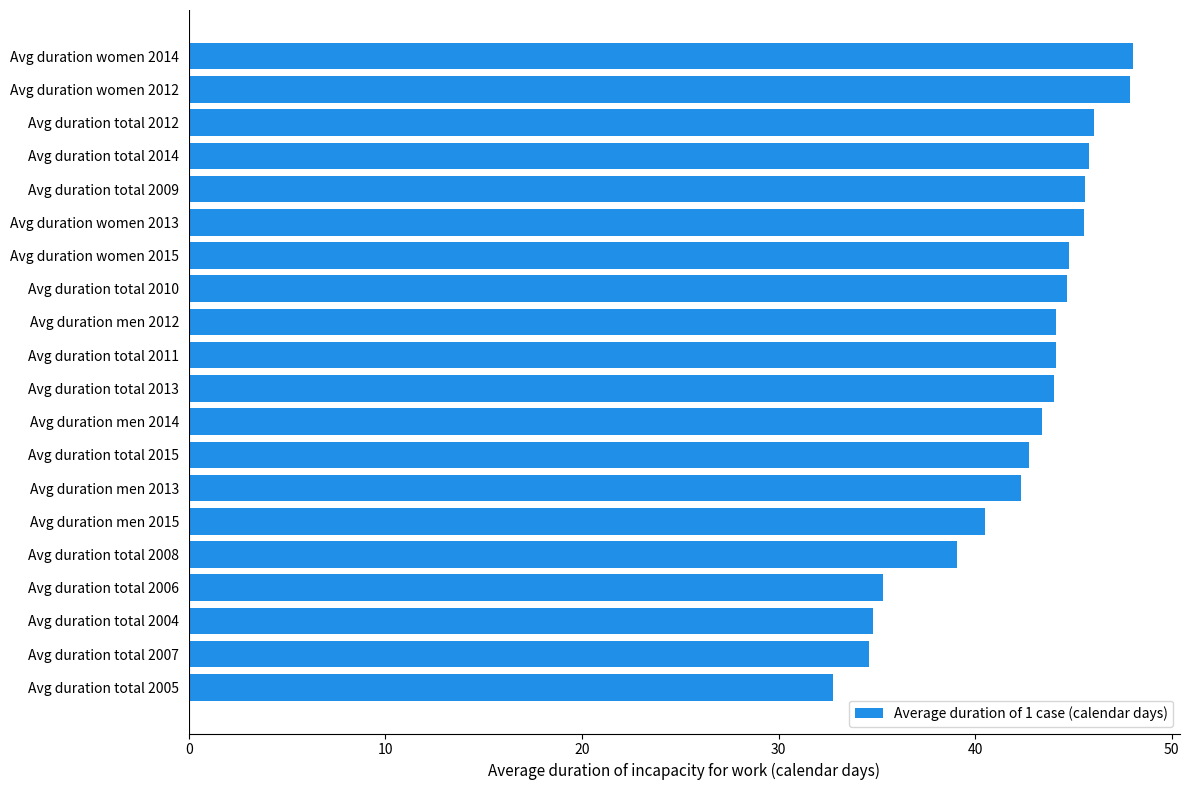

The chart shows a value of 40.5 at Avg duration men 2015. True or false?

True